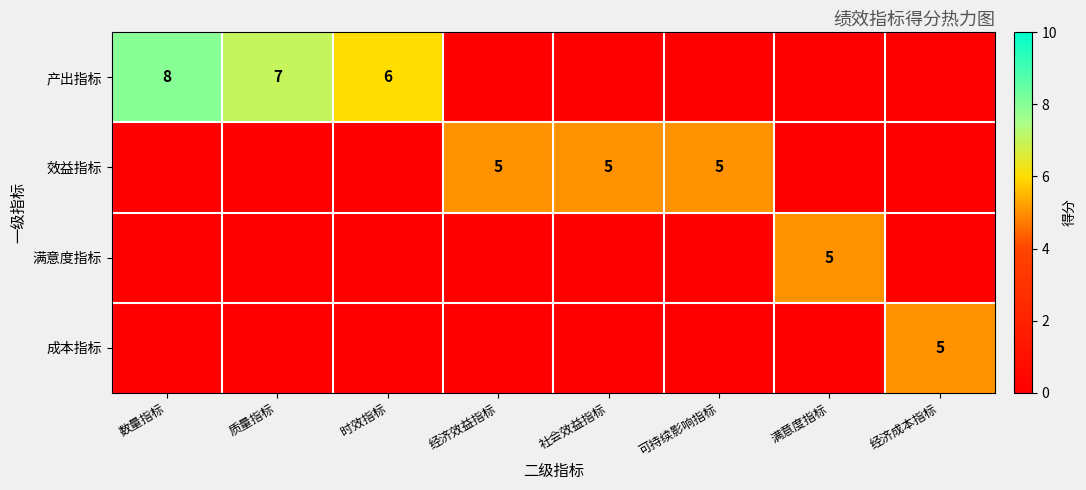

At how many categories does at least one series exceed 4?

8